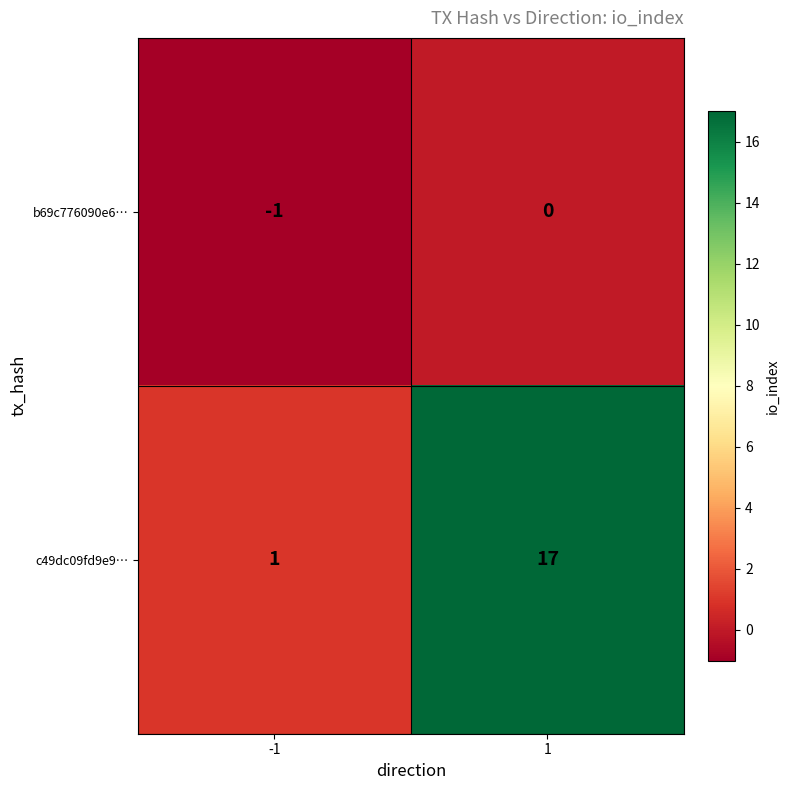

Count the number of categories in the chart.

2